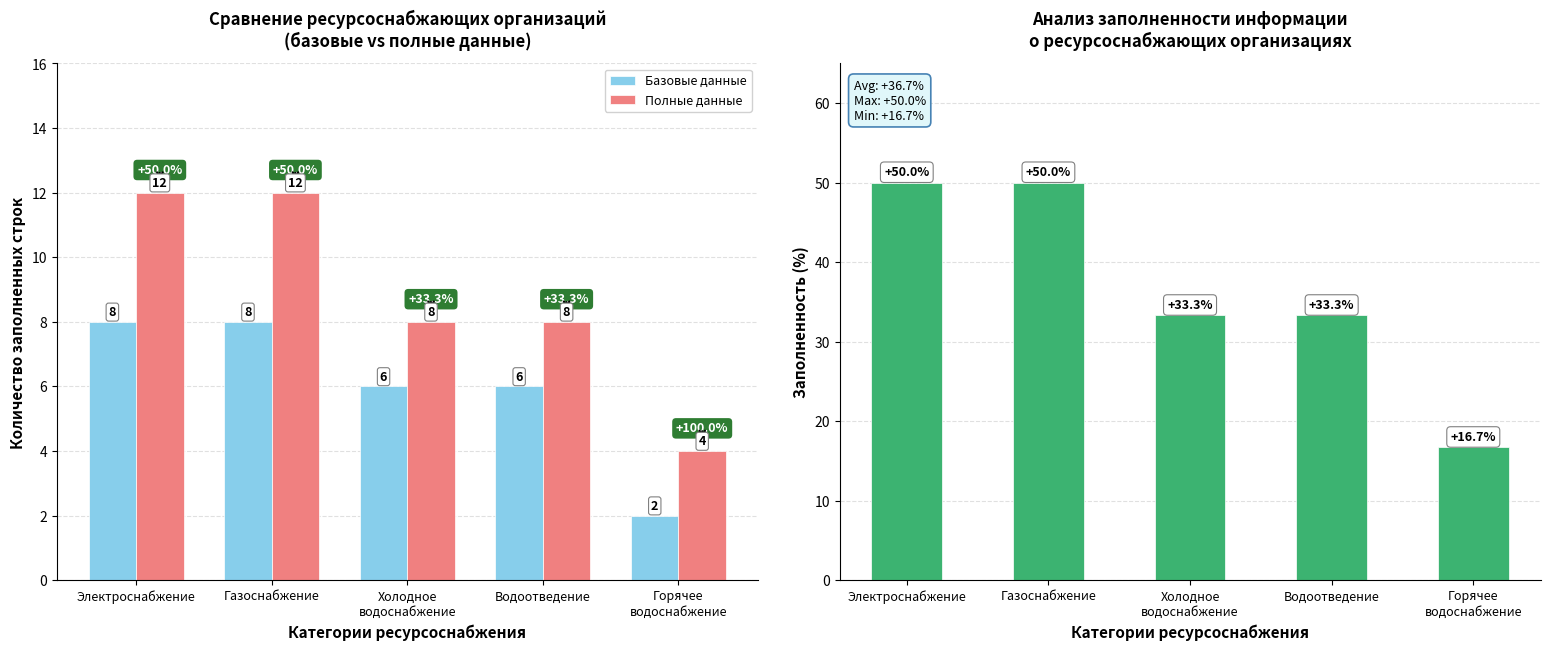

What is the maximum value for Заполненность (%)?

50.0